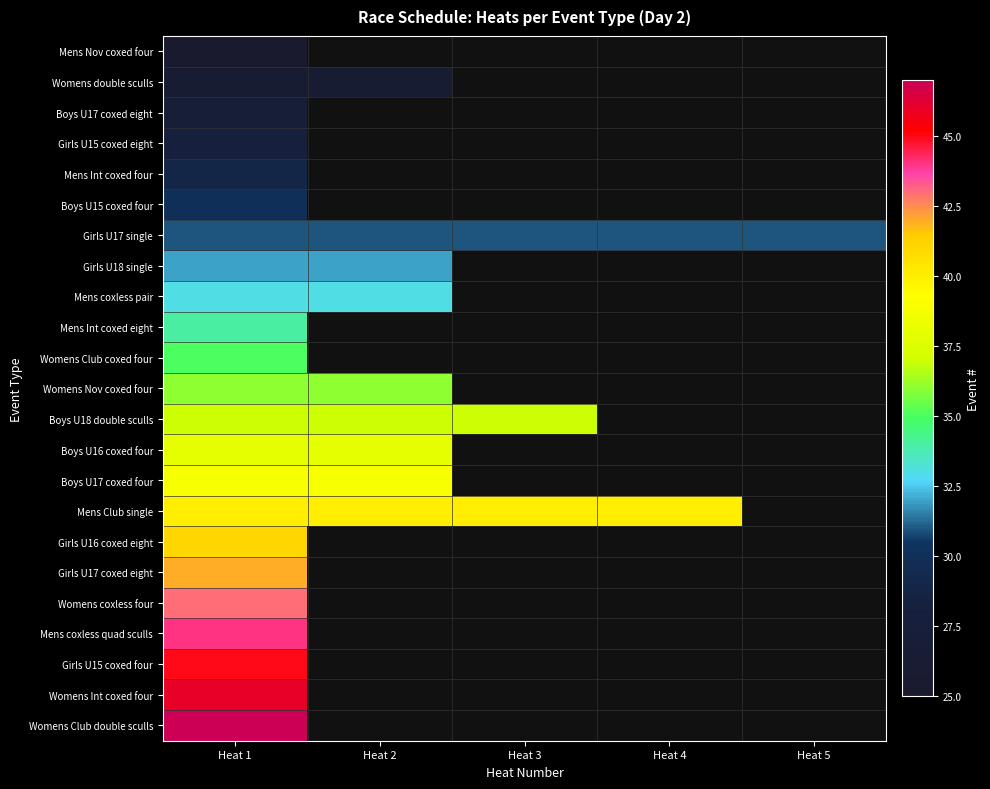

Rank the categories by Womens Nov coxed four value from highest to lowest.

Heat 1, Heat 2, Heat 3, Heat 4, Heat 5